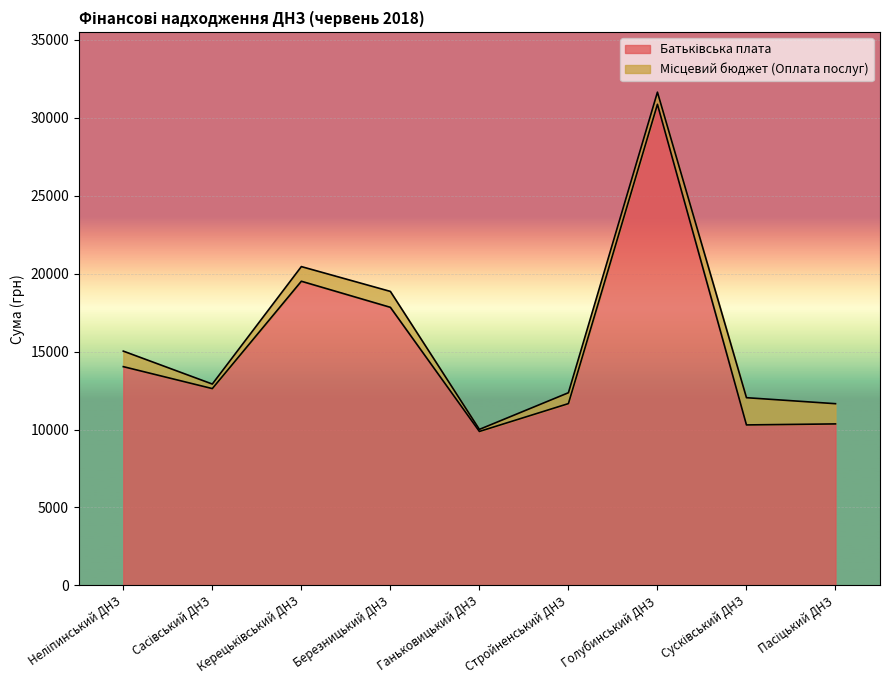

What is the label of the 6th point from the right?

Березницький ДНЗ